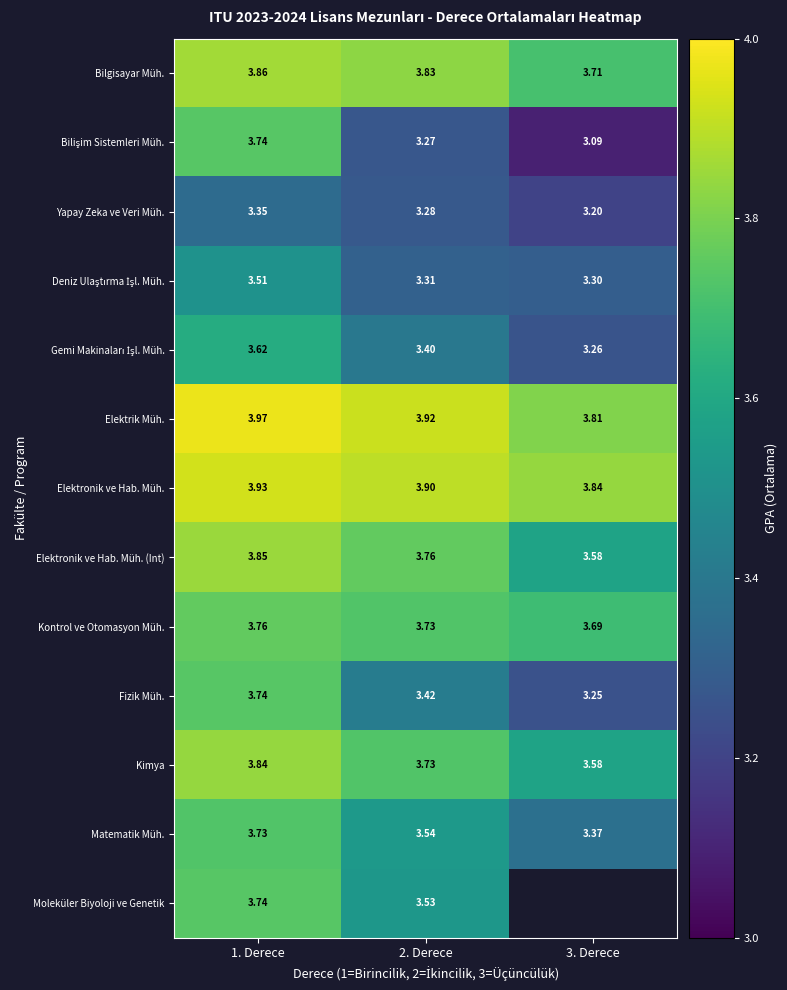

Is it true that Bilişim Sistemleri Müh. equals 1.3 at 1. Derece?

False